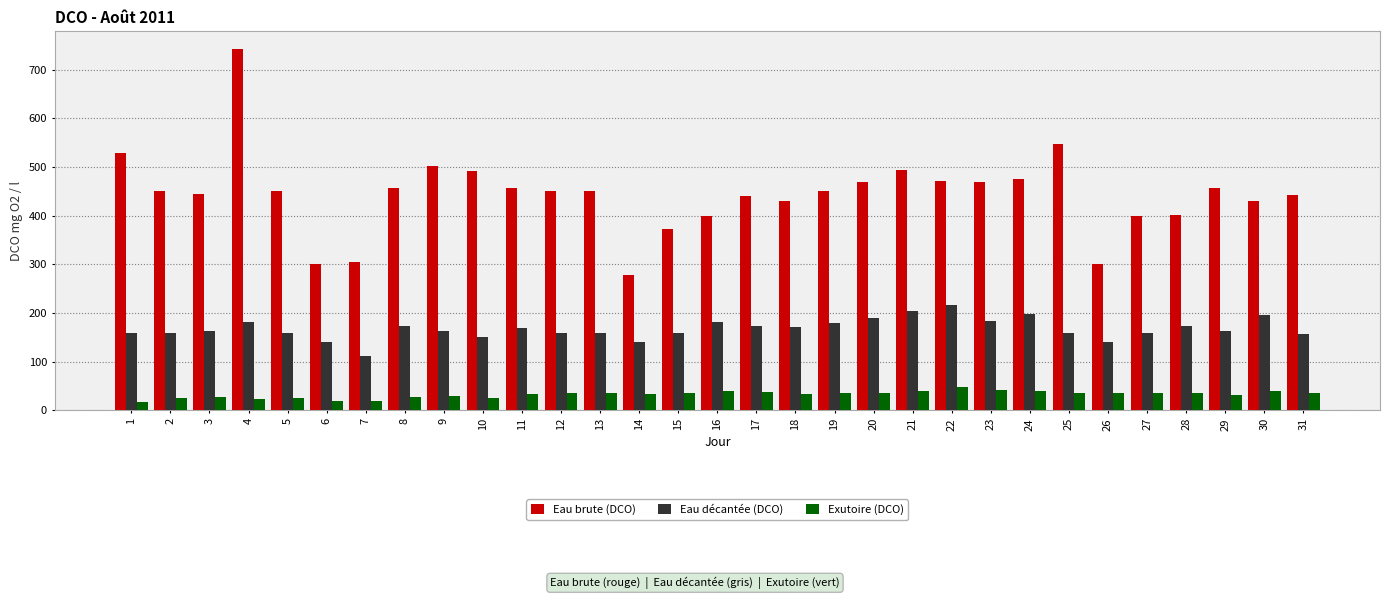

How many bars are there in total?

93